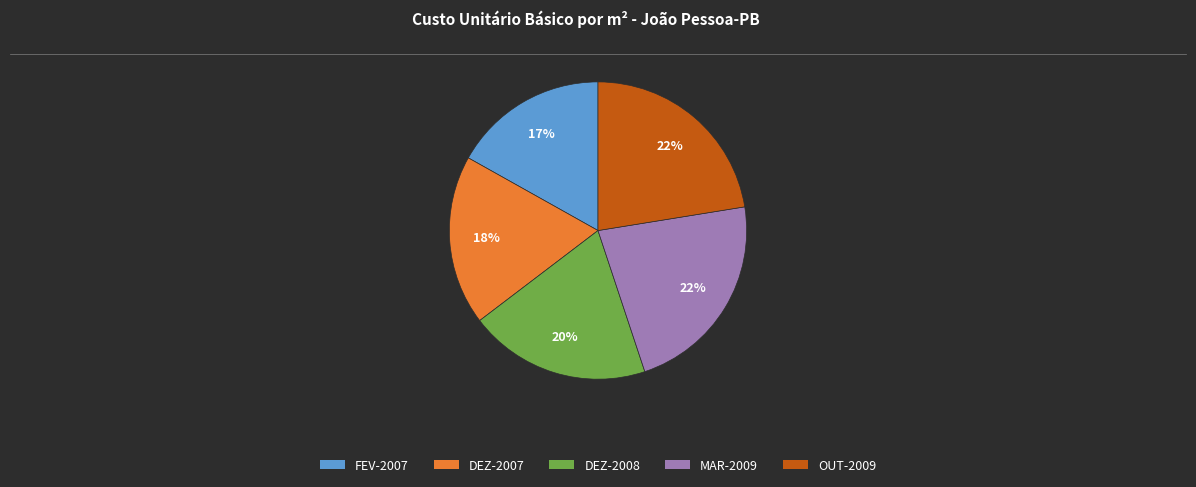

How many slices are in this pie chart?

5